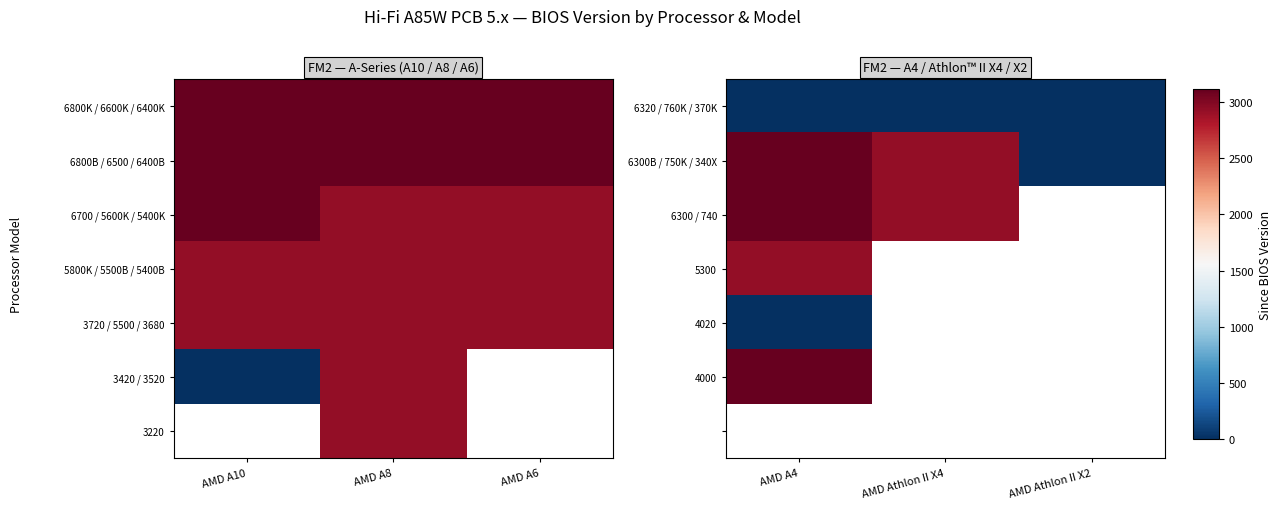

The value of 6300B / 750K / 340X at AMD Athlon II X4 is 2923.0. True or false?

True